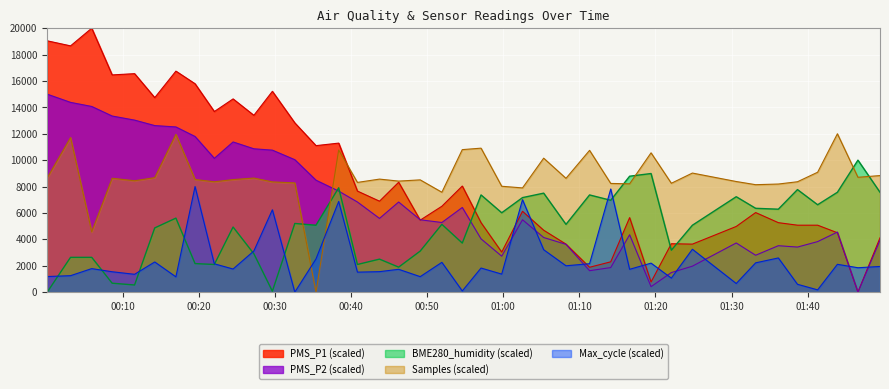

Rank the series at 2022/10/03 01:02:31 from lowest to highest value.

PMS_P2, PMS_P1, Max_cycle, BME280_humidity, Samples